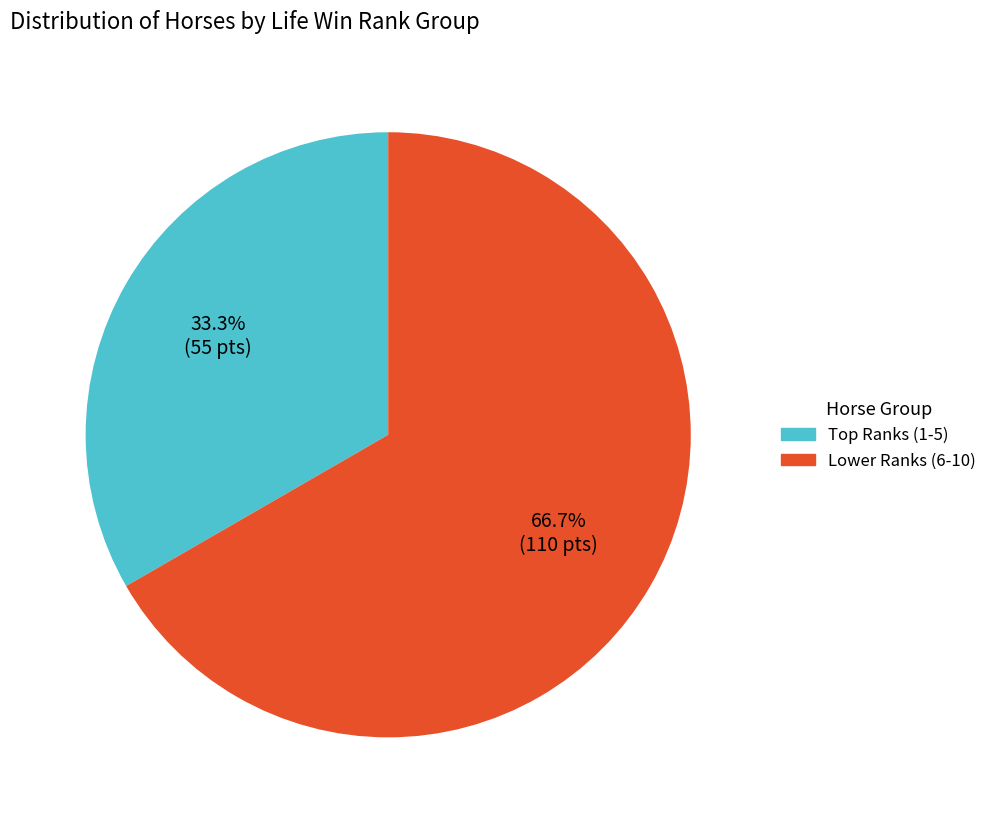

Does any single category account for the majority?

Yes